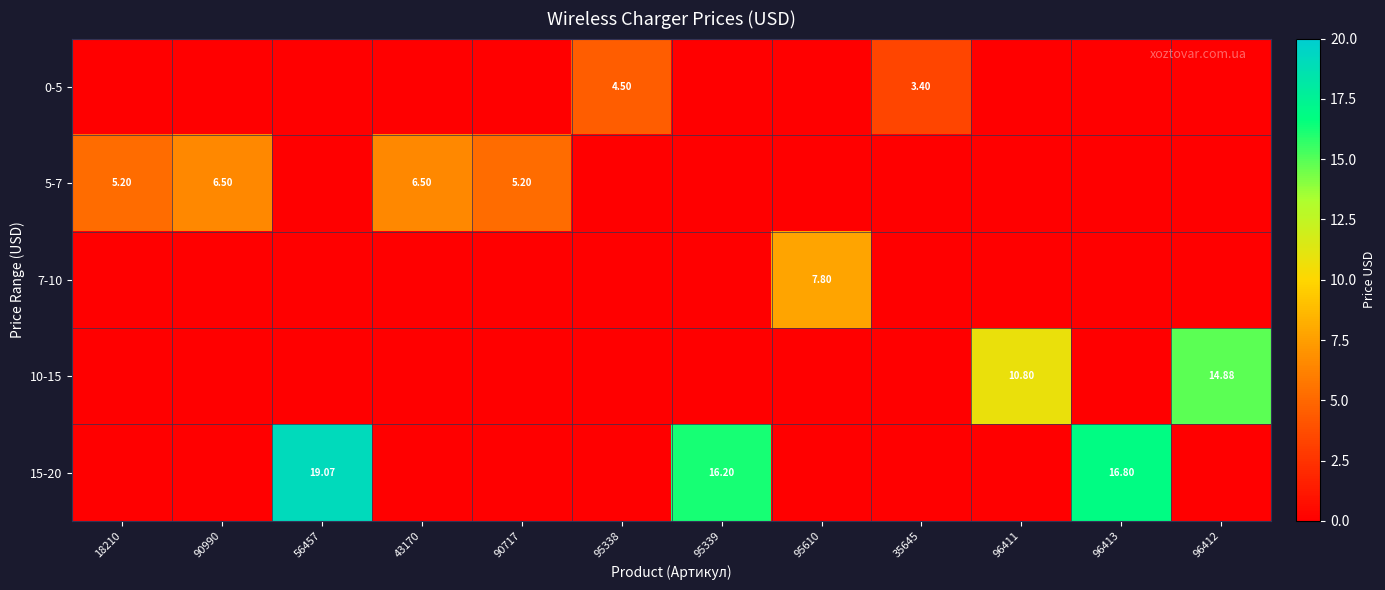

Which category has the lowest value across all series?

18210